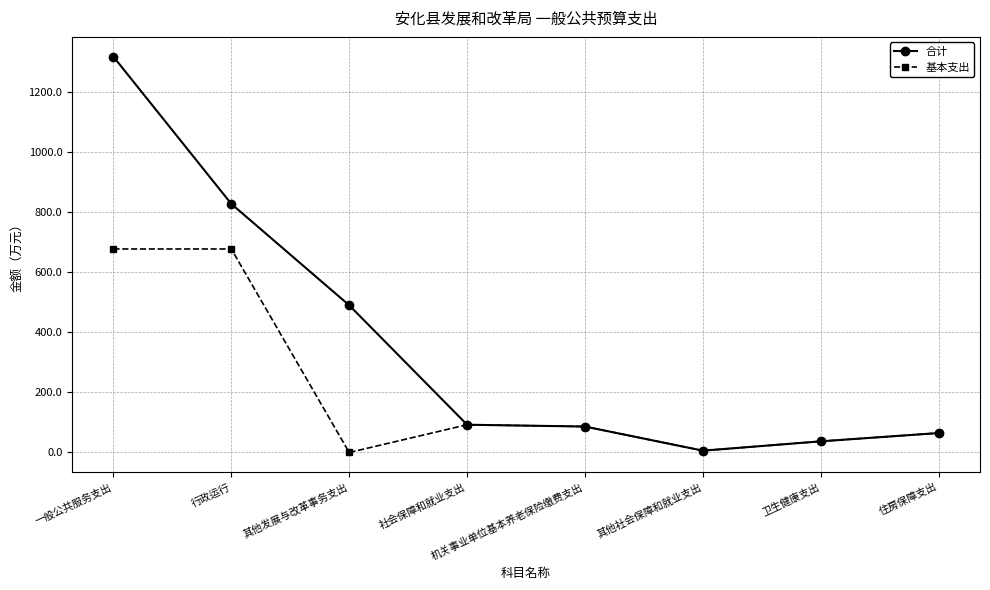

What is the difference between the 基本支出 values at 社会保障和就业支出 and 住房保障支出?

27.6